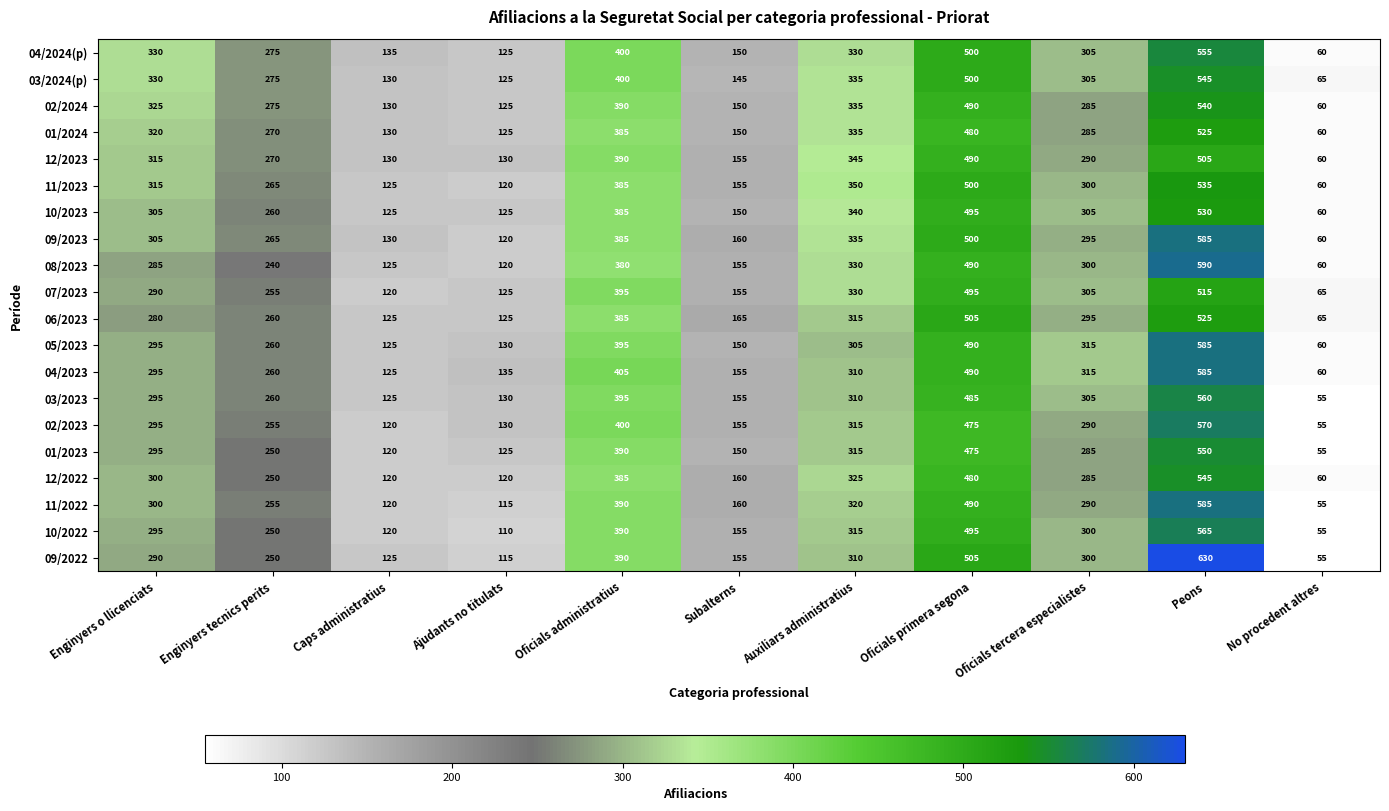

Which series changed the most between Ajudants no titulats and Oficials primera segona?

09/2022